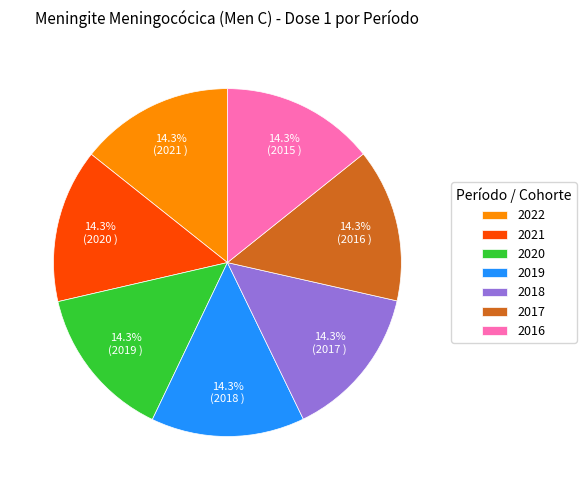

How many slices are in this pie chart?

7